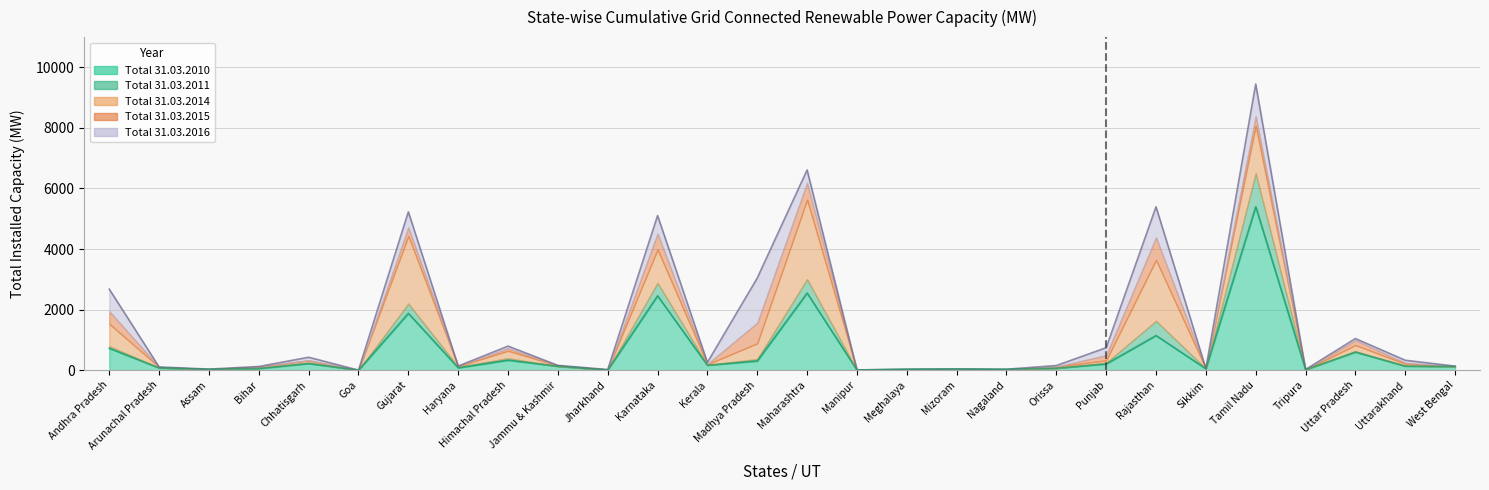

How many data points does each series have?

28